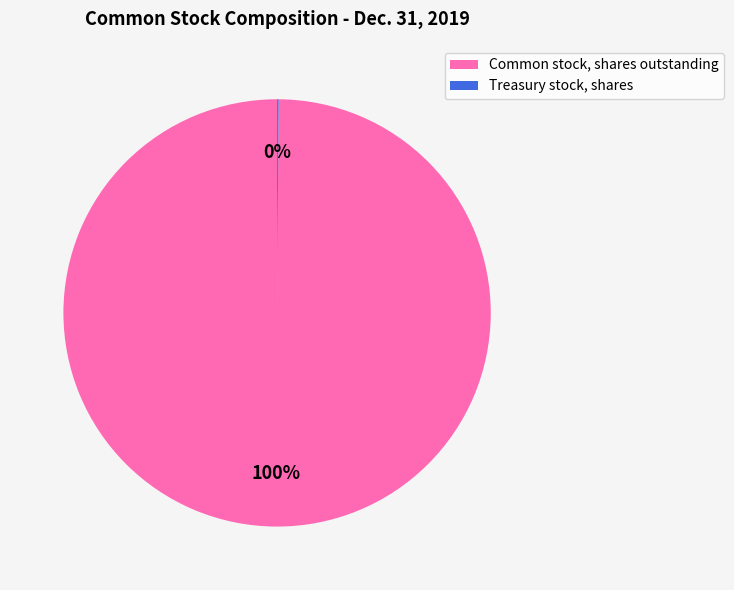

To the nearest percent, what is the difference between the largest and smallest slice percentages?

100%